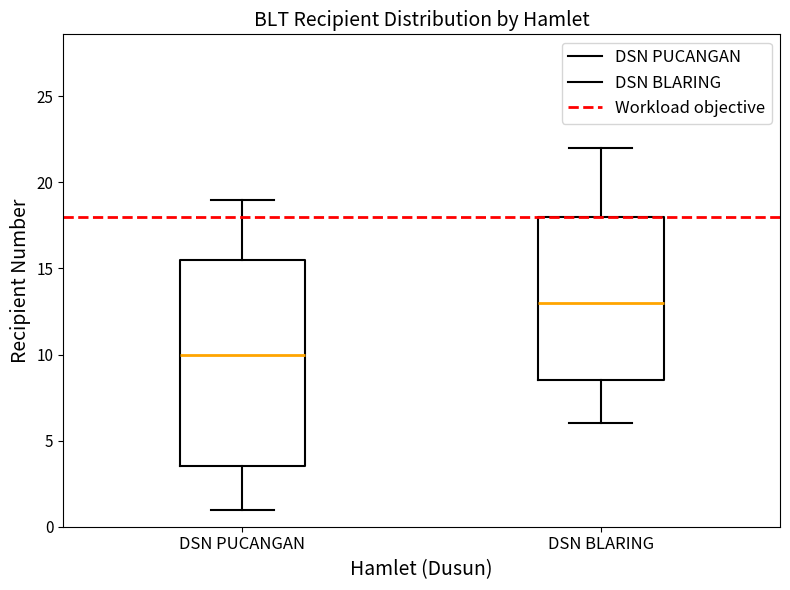

Comparing the boxes themselves (not the whiskers), which one is the tallest?

DSN PUCANGAN